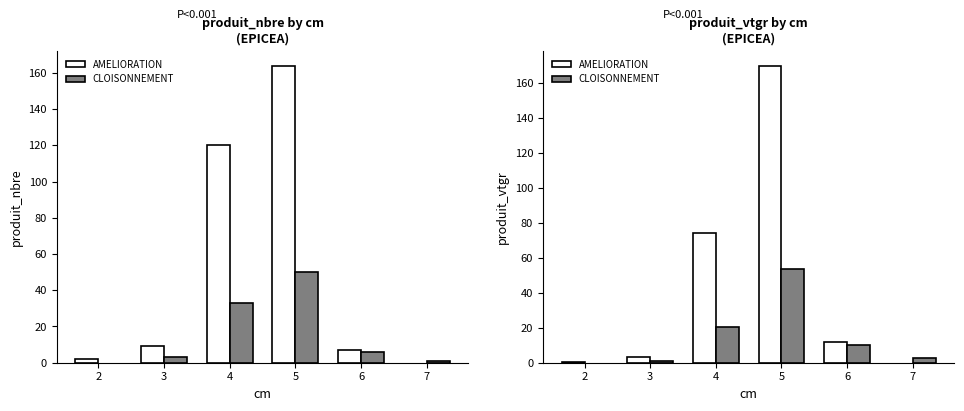

Is the value of CLOISONNEMENT at 5 greater than the value of AMELIORATION at 6?

Yes